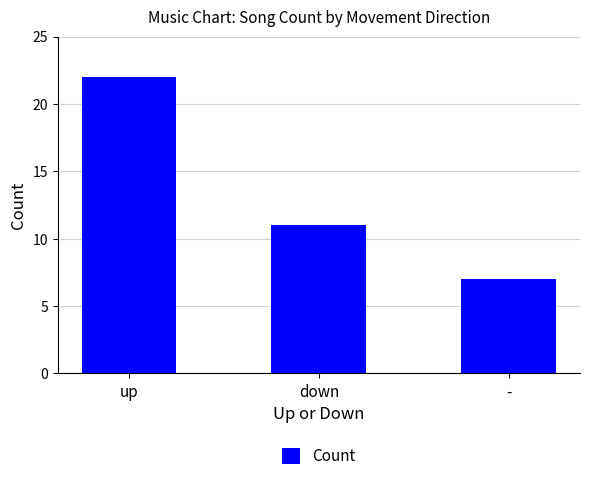

Count the number of data series in this chart.

1